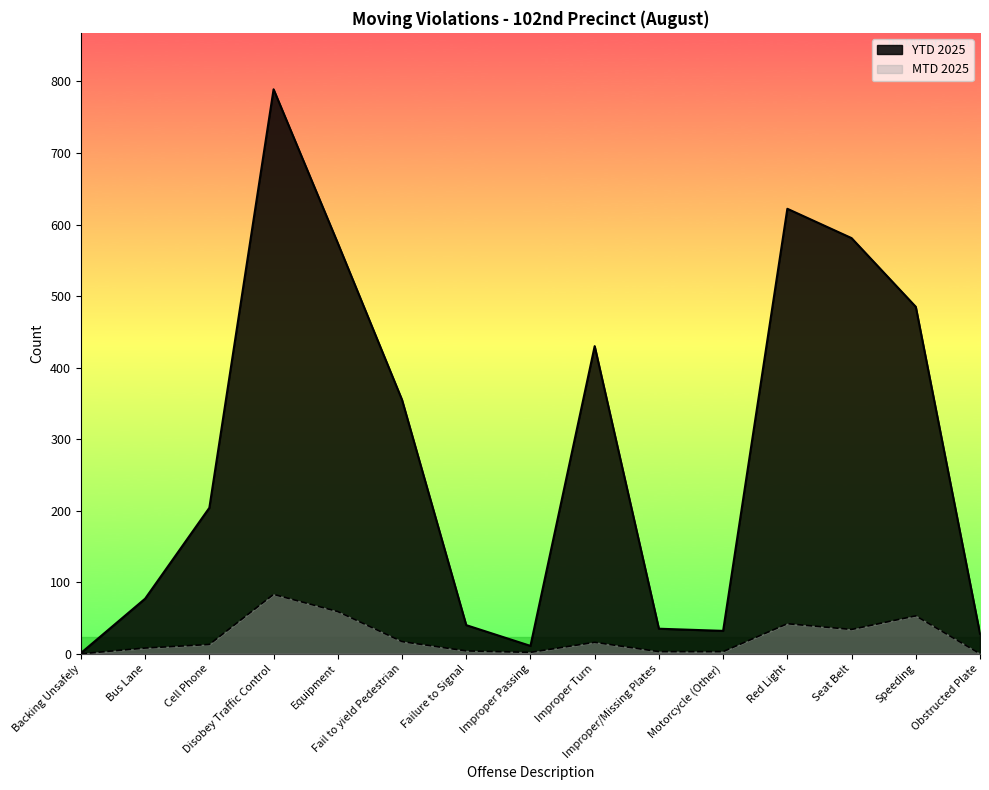

How many interior local peaks does the YTD 2025 series have?

3